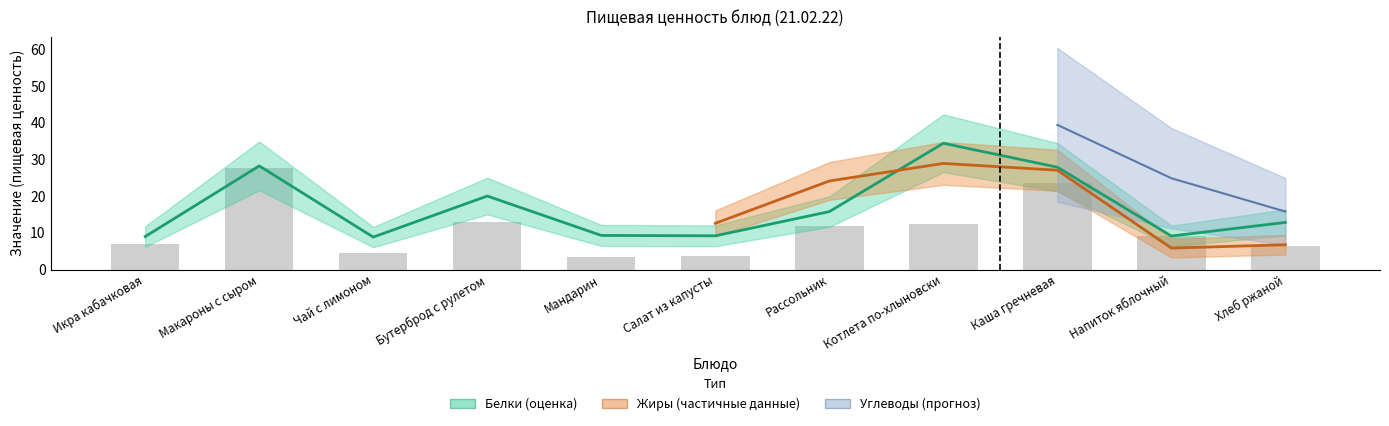

Which label corresponds to the smallest value in the chart?

Мандарин